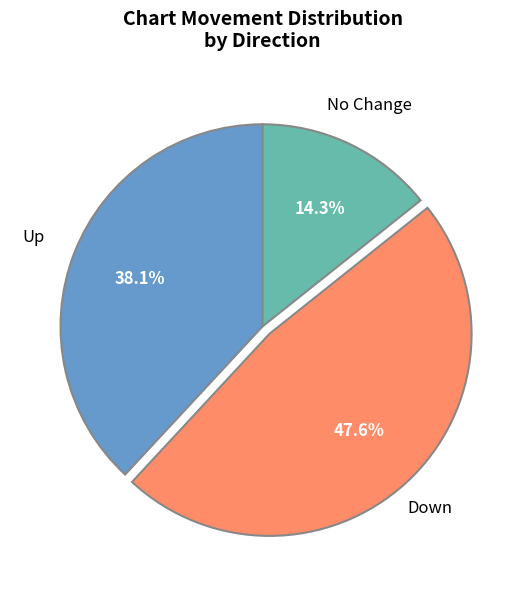

Is there any slice that represents more than half of the pie?

No